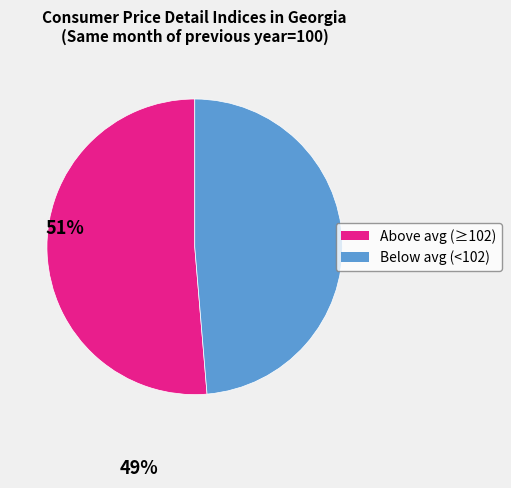

Does any single category account for the majority?

Yes